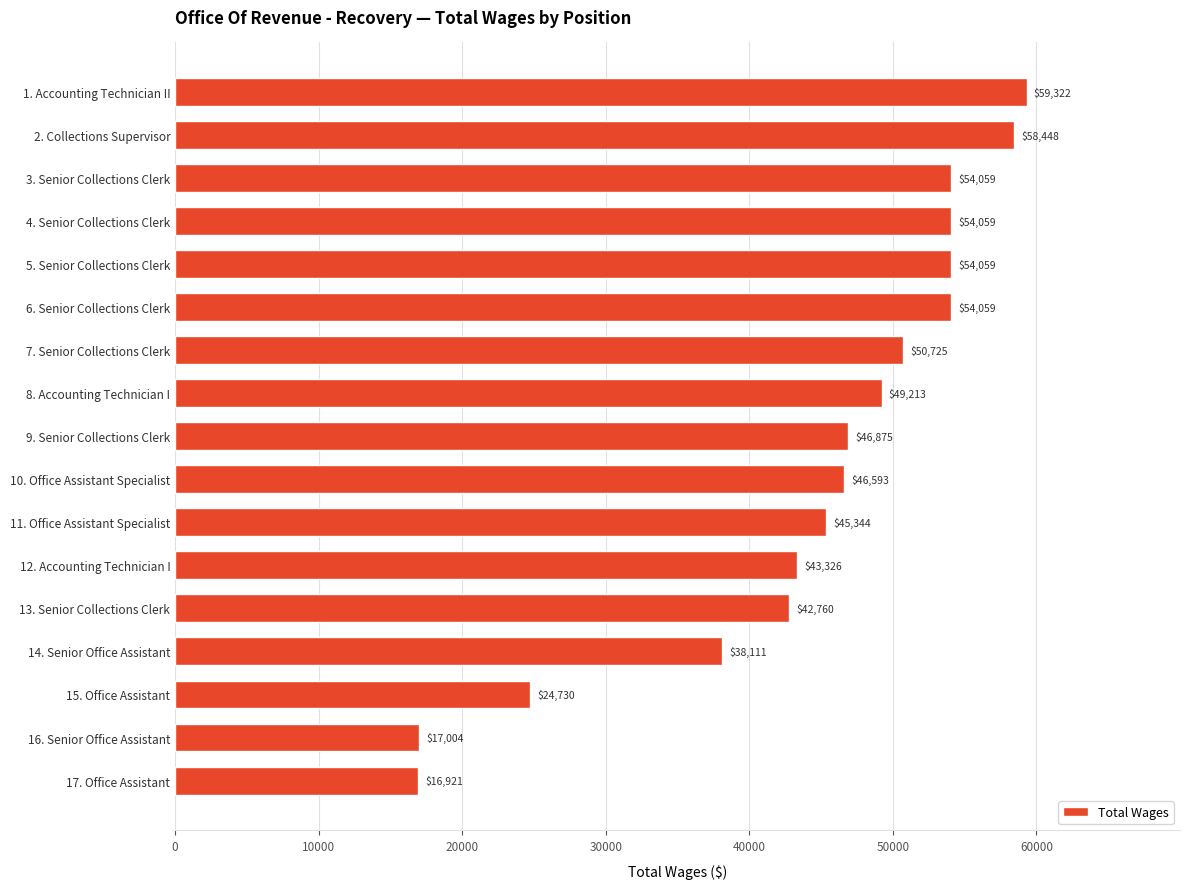

The chart shows a value of 38111 at 14. Senior Office Assistant. True or false?

True